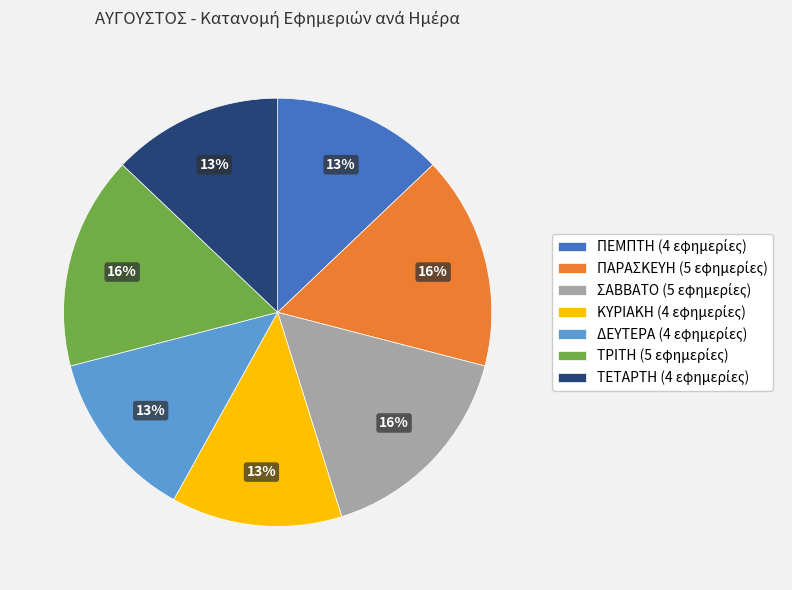

What percentage is the ΠΕΜΠΤΗ slice, to the nearest percent?

13%